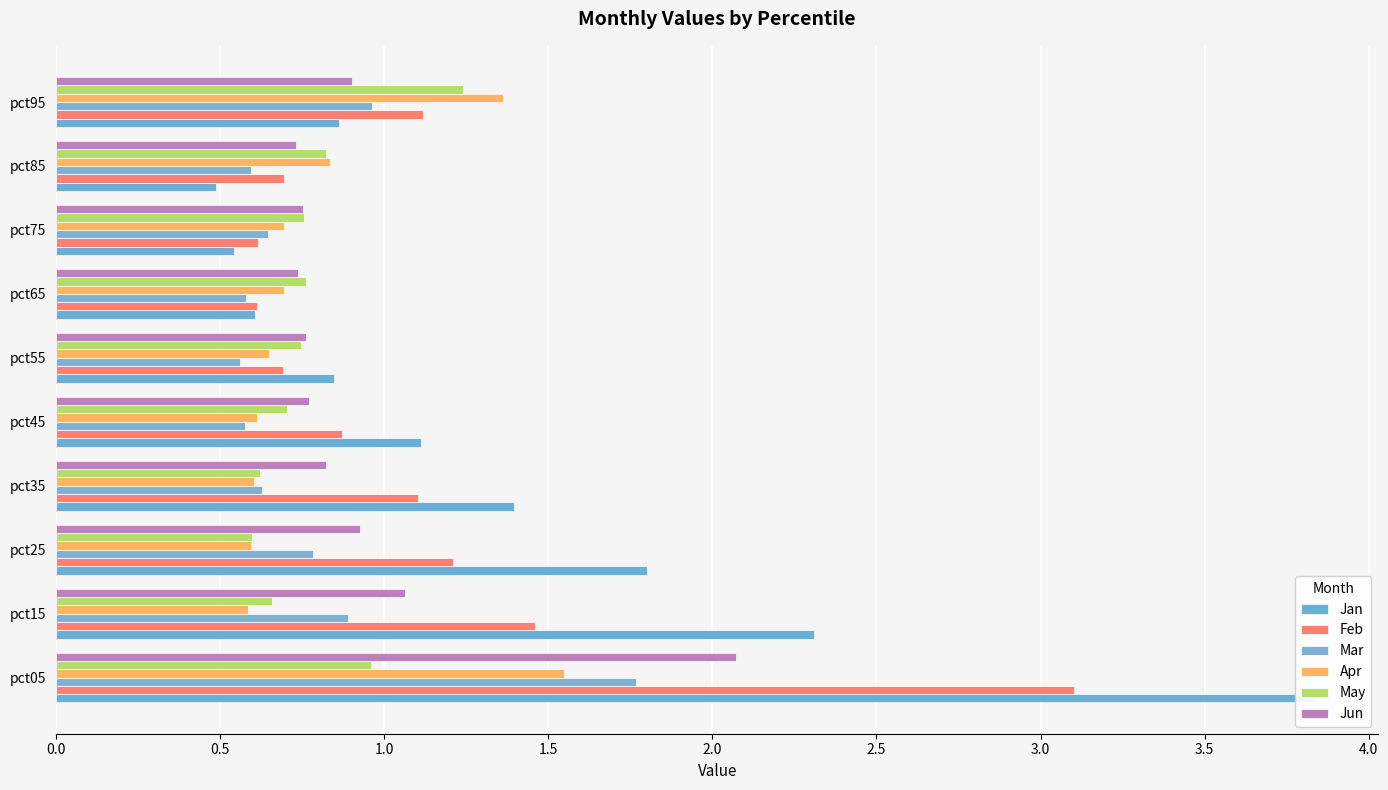

Reading left to right, transcribe all the data shown in this chart.

Jan: 3.8	2.3	1.8	1.4	1.1	0.8	0.6	0.5	0.5	0.9
Feb: 3.1	1.5	1.2	1.1	0.9	0.7	0.6	0.6	0.7	1.1
Mar: 1.8	0.9	0.8	0.6	0.6	0.6	0.6	0.6	0.6	1.0
Apr: 1.5	0.6	0.6	0.6	0.6	0.6	0.7	0.7	0.8	1.4
May: 1.0	0.7	0.6	0.6	0.7	0.7	0.8	0.8	0.8	1.2
Jun: 2.1	1.1	0.9	0.8	0.8	0.8	0.7	0.8	0.7	0.9